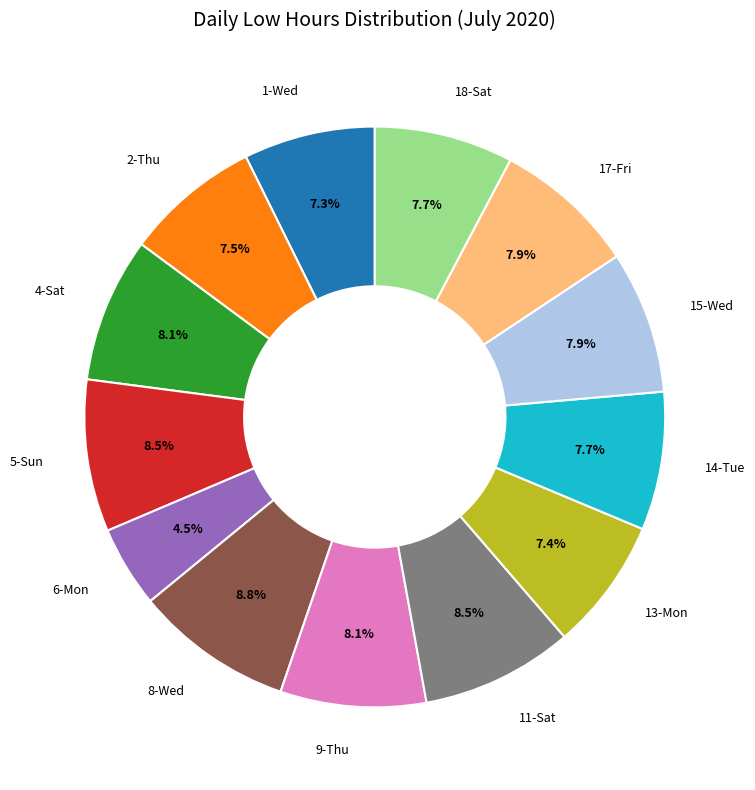

Count the number of slices in the pie.

13